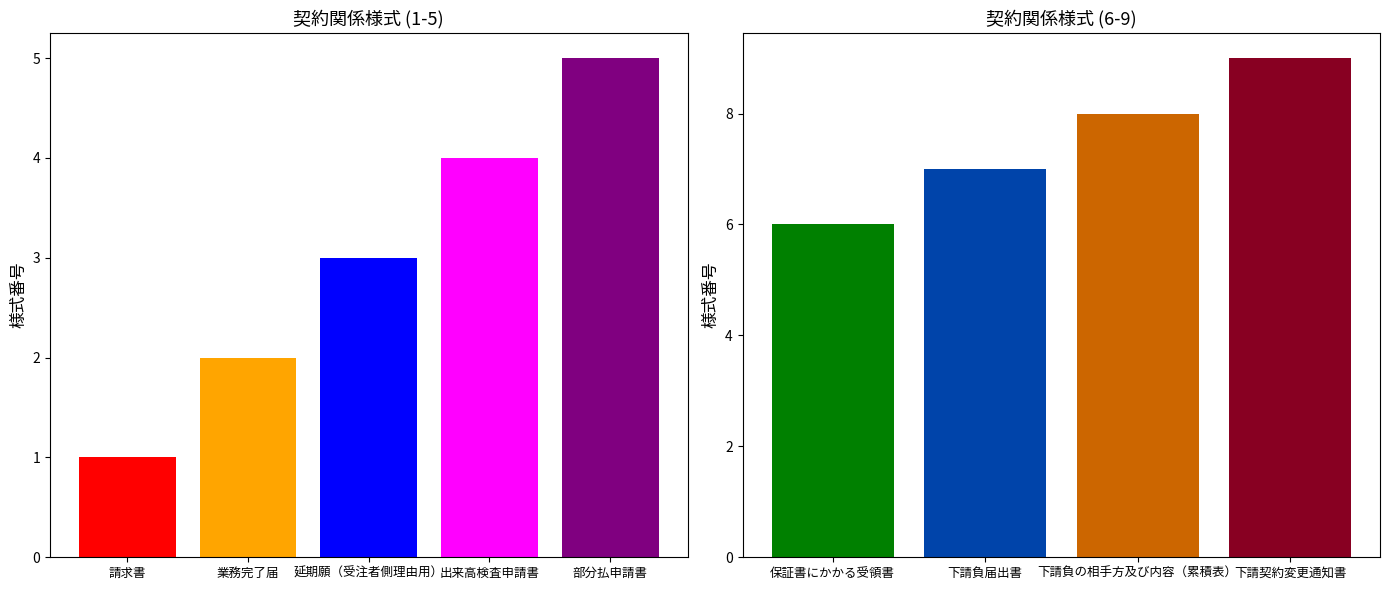

Is it true that the value at 下請契約変更通知書 is 14?

False